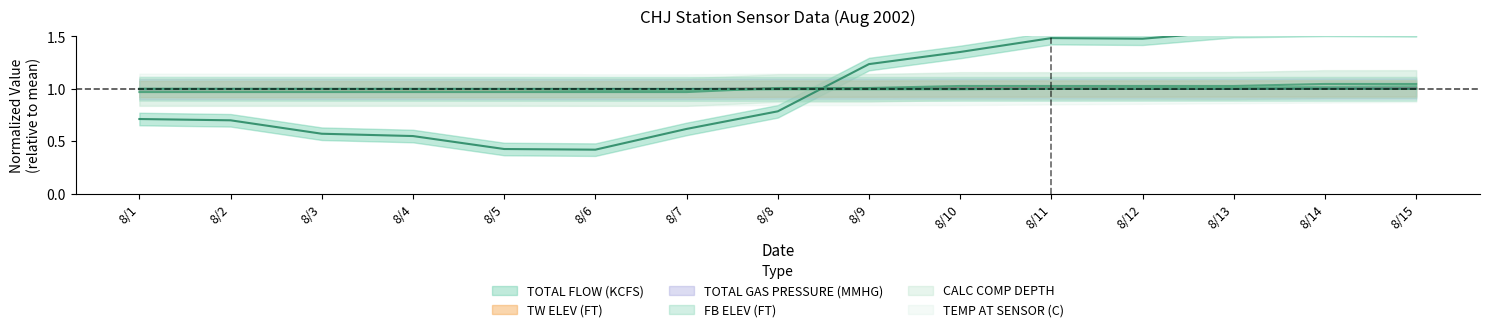

Is the value of TW ELEV (FT) at 8/14 greater than the value of CALC COMP DEPTH at 8/5?

Yes